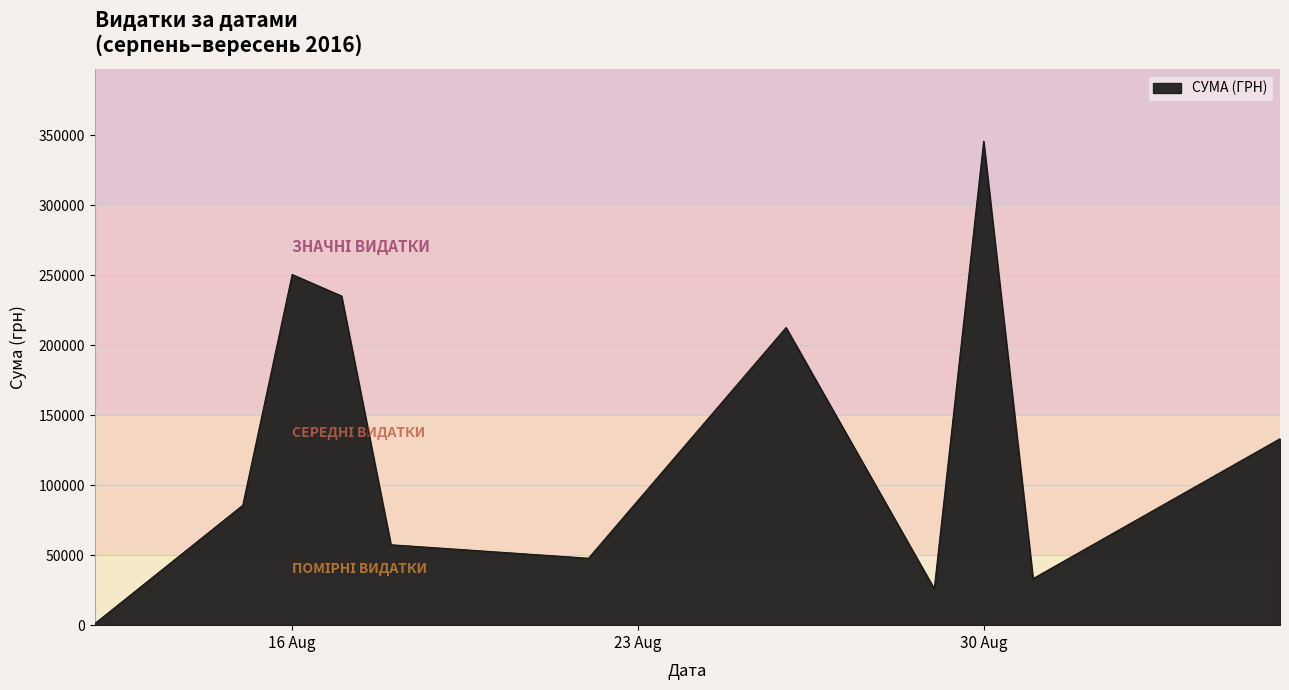

What is the difference between the maximum and minimum values?

344689.0